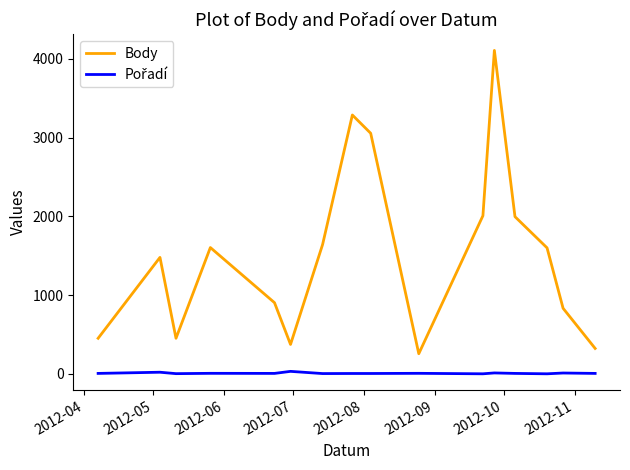

Which series has the largest total across all categories?

Body